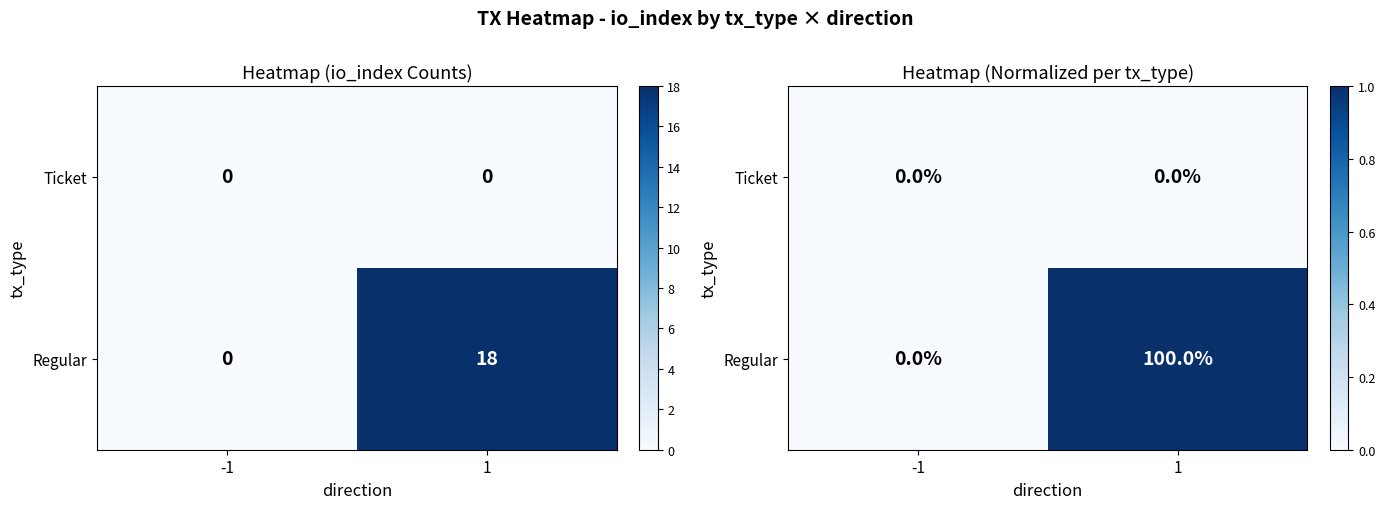

Which series changed the most between -1 and 1?

Regular